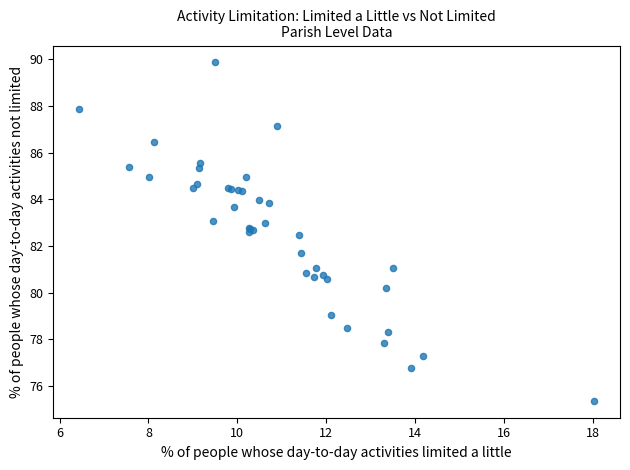

What Y value in the scatter plot is closest to 82?

81.7